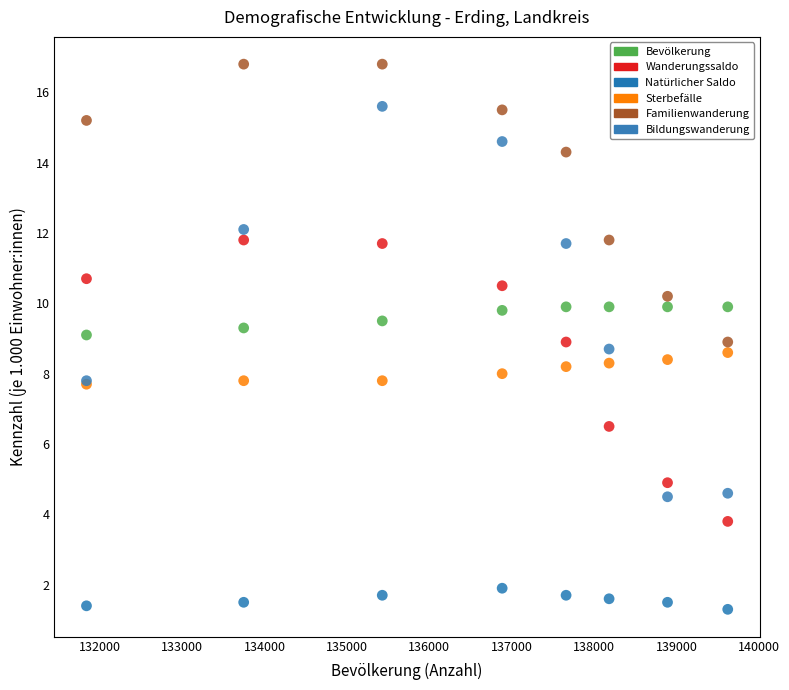

What are all the series names shown in the legend?

Bevölkerung, Wanderungssaldo, Natürlicher Saldo, Sterbefälle, Familienwanderung, Bildungswanderung